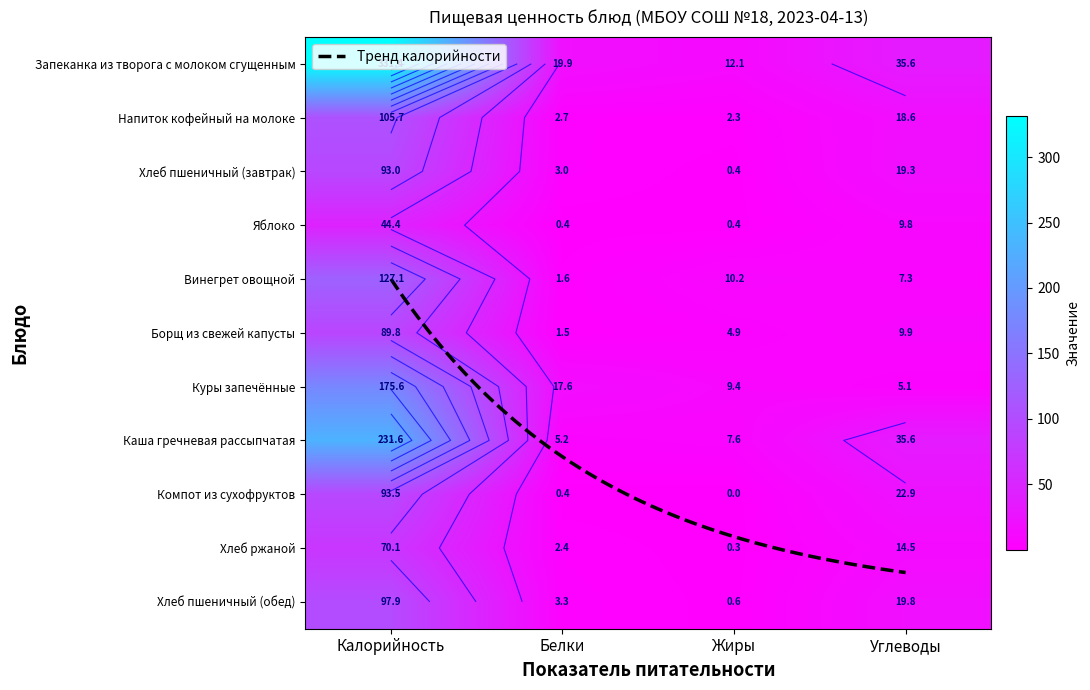

Reading left to right, extract all data points from this chart.

Запеканка из творога с молоком сгущенным: 331.4	19.9	12.1	35.6
Напиток кофейный на молоке: 105.7	2.7	2.3	18.6
Хлеб пшеничный (завтрак): 93.0	3.0	0.4	19.3
Яблоко: 44.4	0.4	0.4	9.8
Винегрет овощной: 127.1	1.6	10.2	7.3
Борщ из свежей капусты: 89.8	1.5	4.9	9.9
Куры запечённые: 175.6	17.6	9.4	5.1
Каша гречневая рассыпчатая: 231.6	5.2	7.6	35.6
Компот из сухофруктов: 93.5	0.4	0.0	22.9
Хлеб ржаной: 70.1	2.4	0.3	14.5
Хлеб пшеничный (обед): 97.9	3.3	0.6	19.8